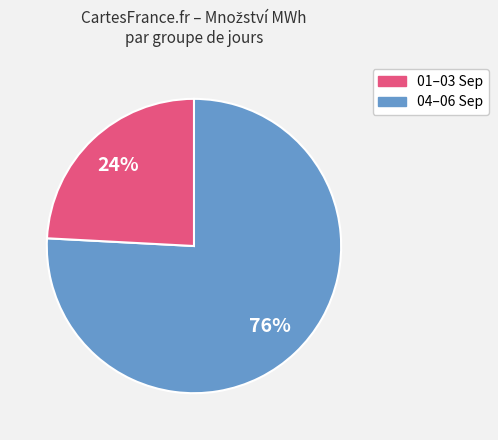

Do 01–03 Sep and 04–06 Sep together represent more than half of the pie?

Yes